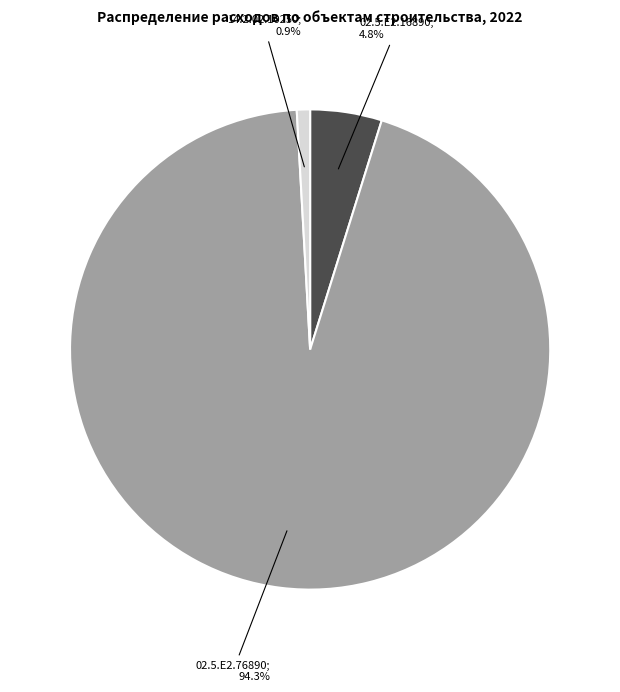

Is there any slice that represents more than half of the pie?

Yes